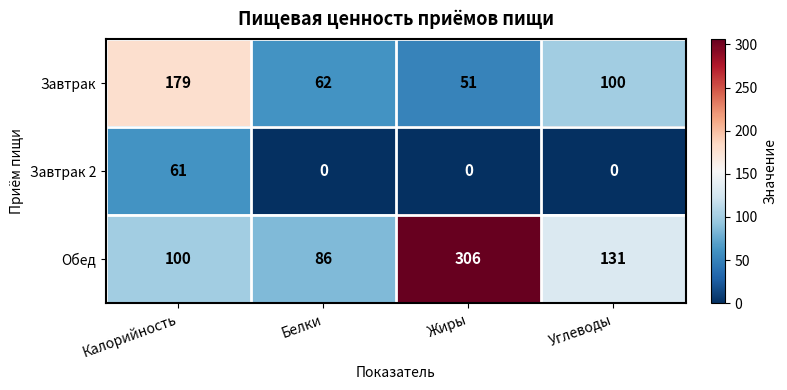

Which series has the largest range (max minus min)?

Обед